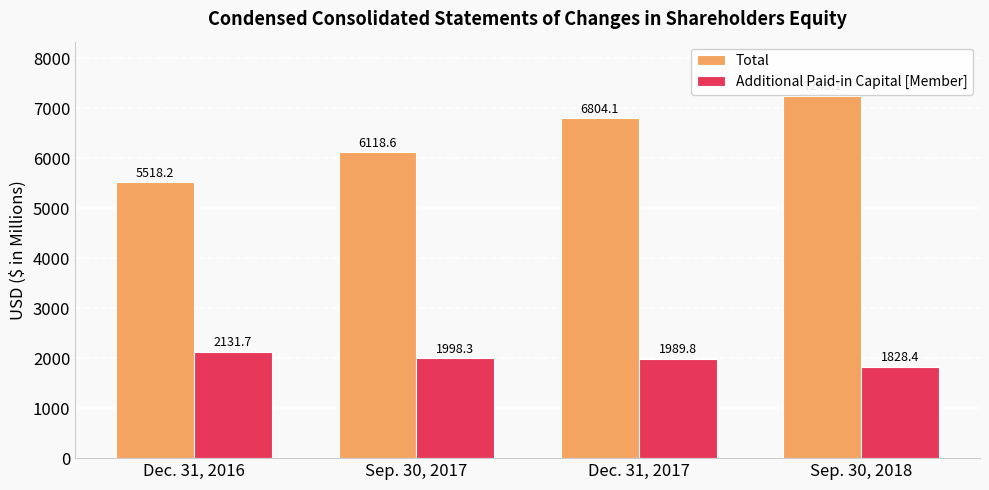

What is the difference between the highest and lowest values at Sep. 30, 2018?

5419.7